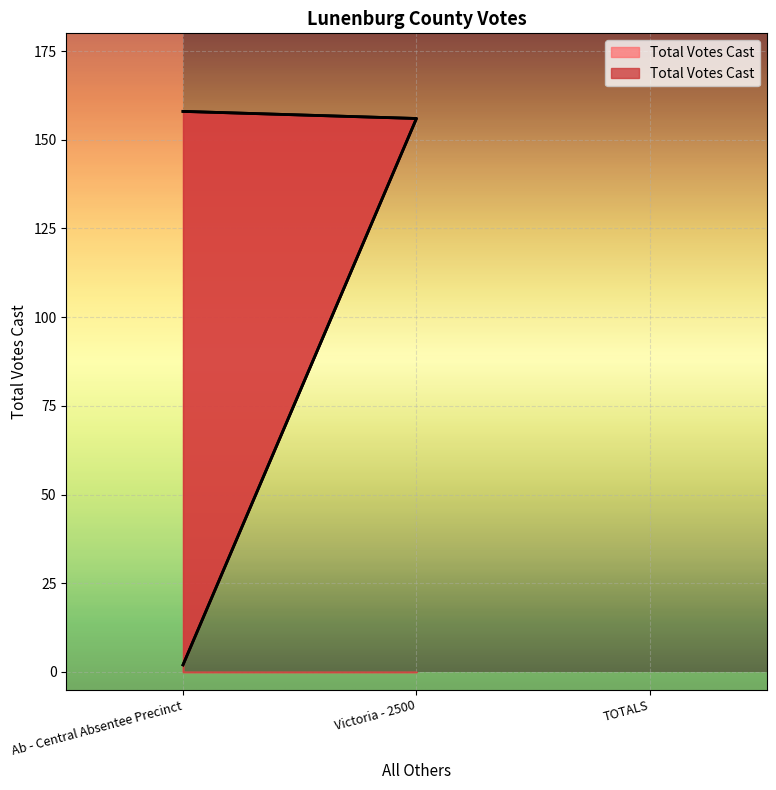

How many data points are less than 156?

1